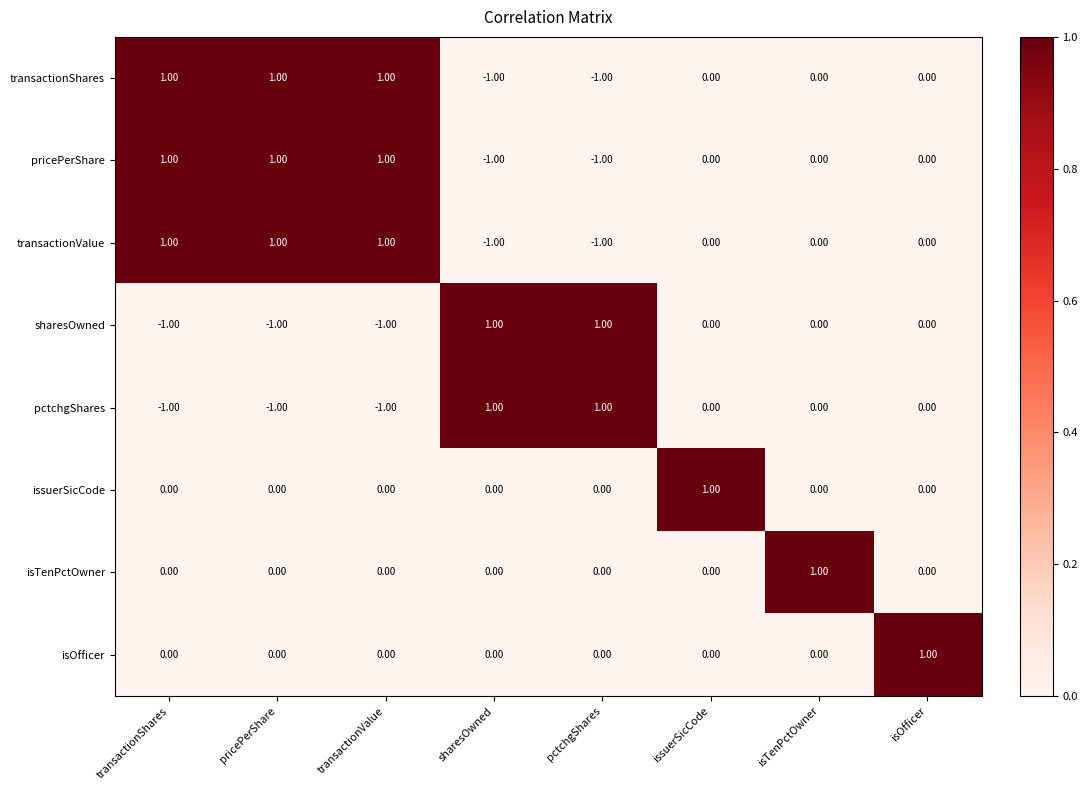

Is the value of transactionValue at isOfficer greater than the value of pctchgShares at pricePerShare?

Yes